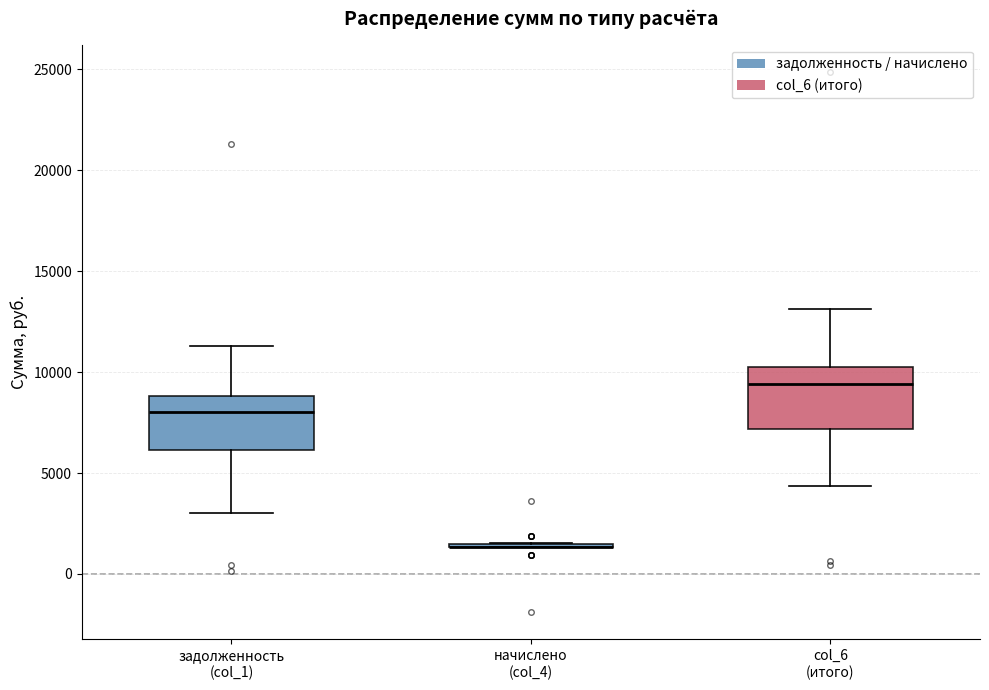

Where does the lower whisker of the box for задолженность (col_1) end on the y-axis? The values are not printed on the chart, so give them approximately, as read against the axis.

3000